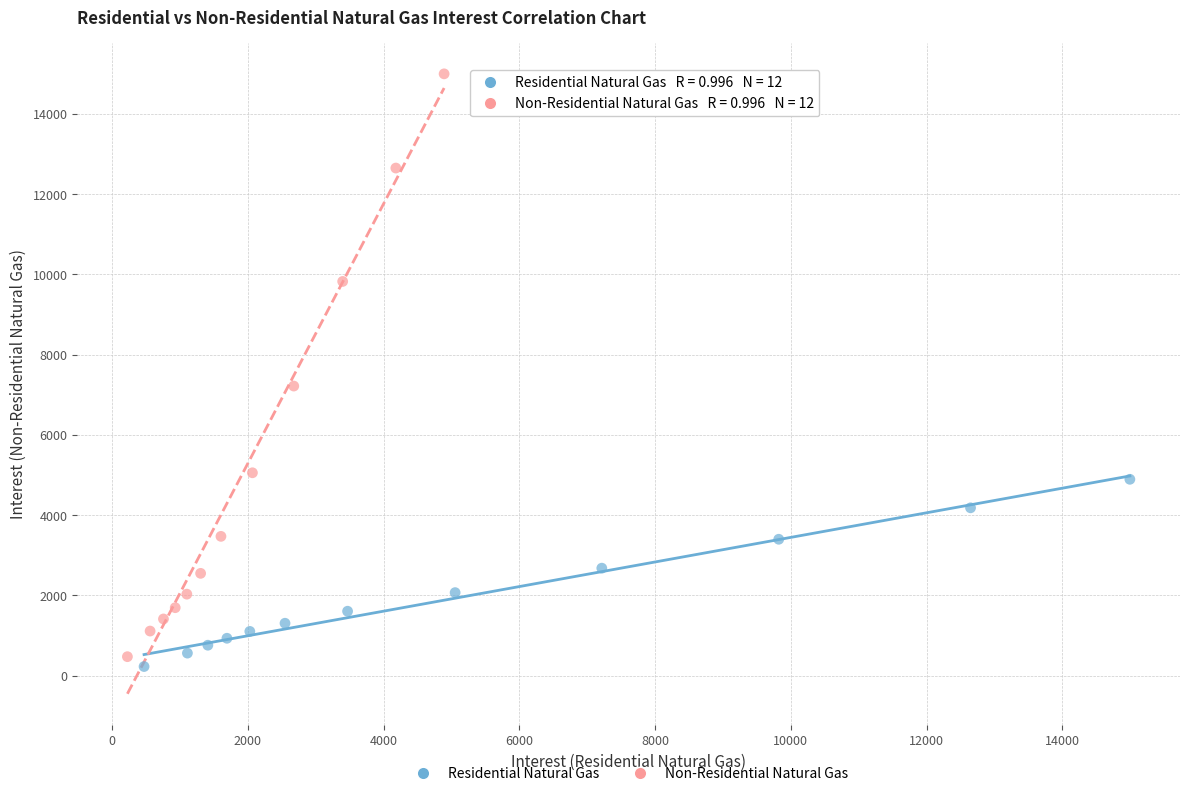

Which series reaches the maximum Y coordinate?

Non-Residential Natural Gas